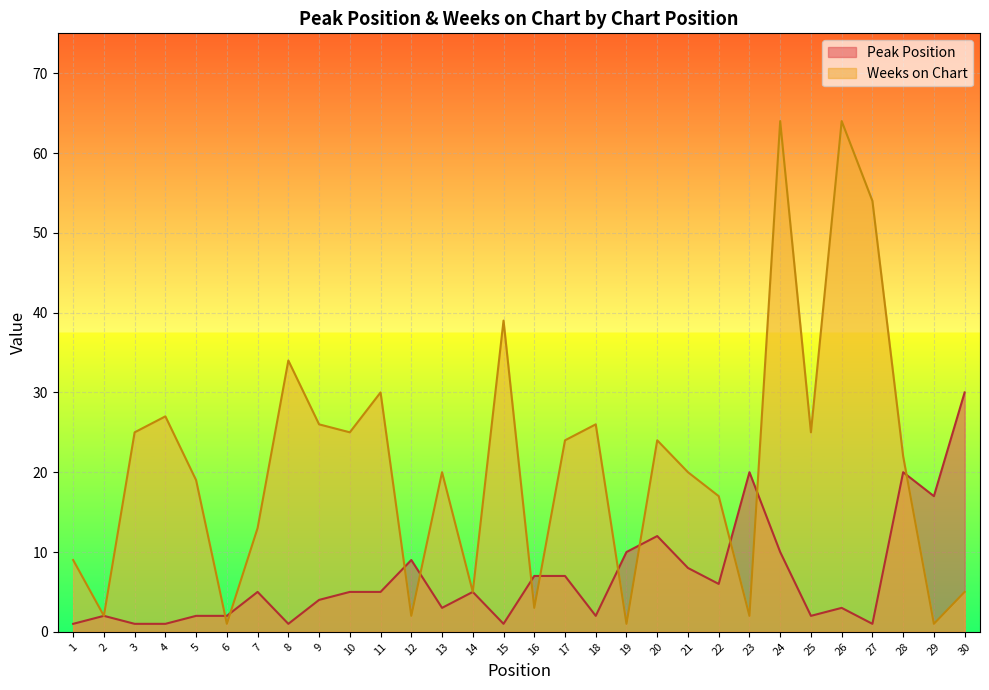

What is the sum of the Weeks on Chart values at 10 and 29?

26